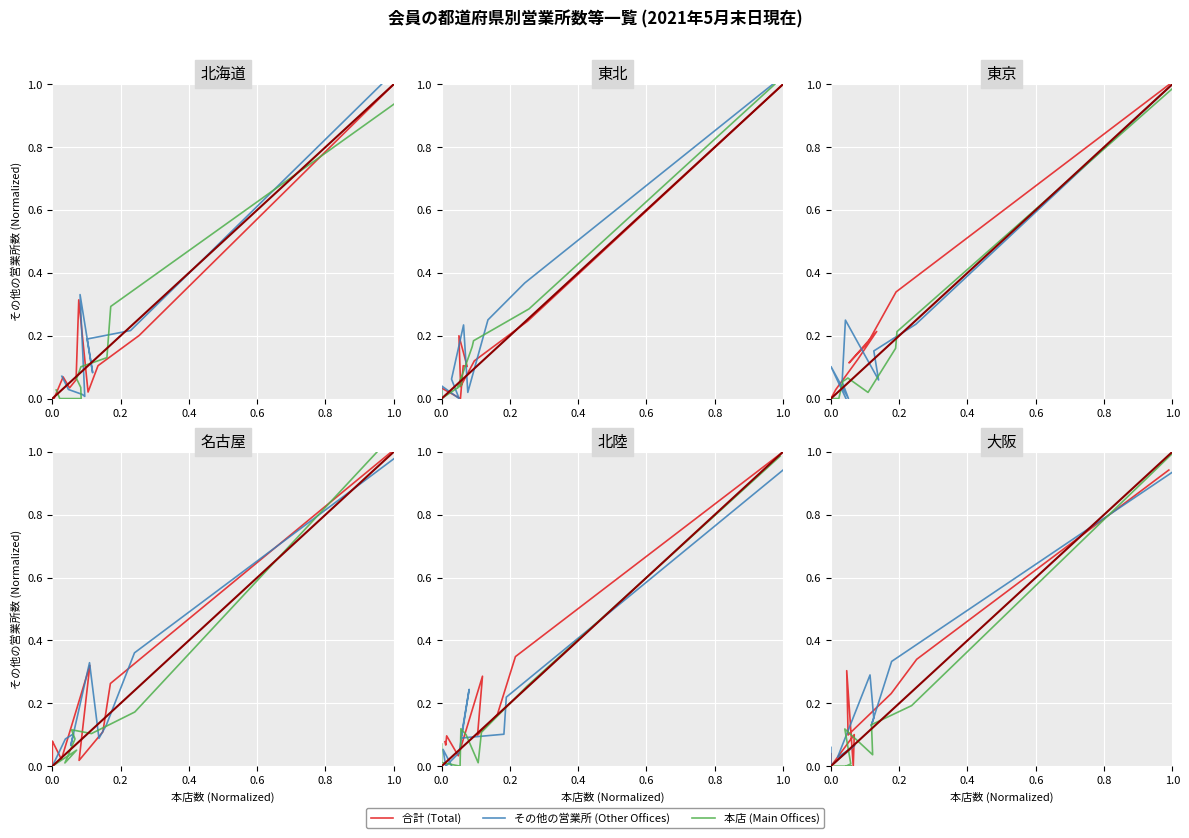

Is this an area chart (filled region under the line)?

No